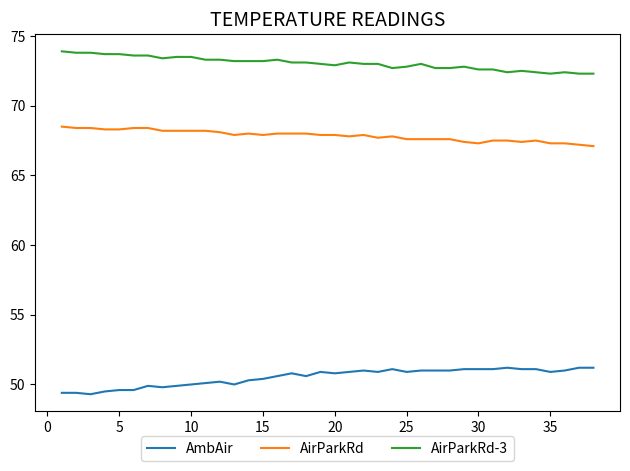

List the series in order of their peak value, lowest first.

AmbAir, AirParkRd, AirParkRd-3